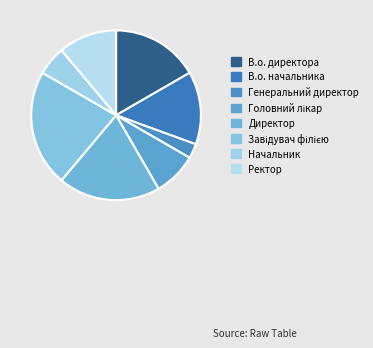

Count the number of slices in the pie.

8